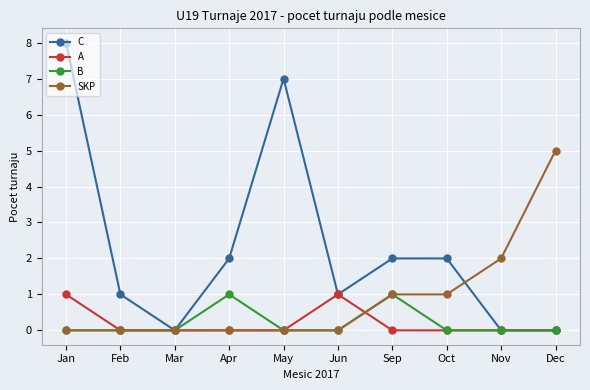

What is the difference between the second highest and second lowest values in the C series?

7